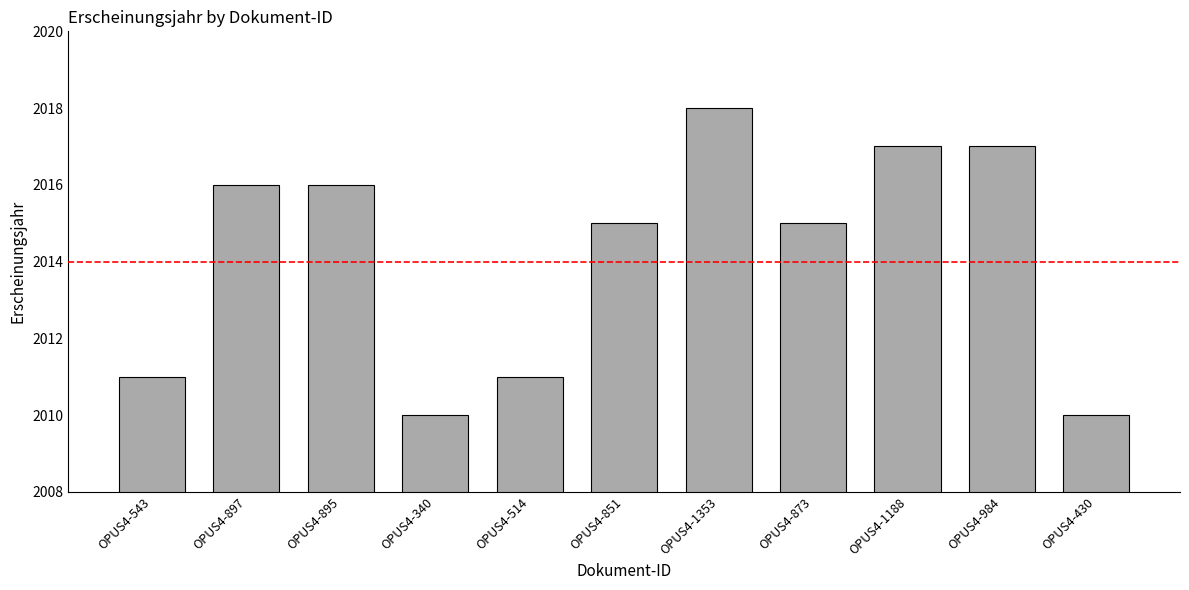

What is the sum of the values at OPUS4-340 and OPUS4-851?

4025